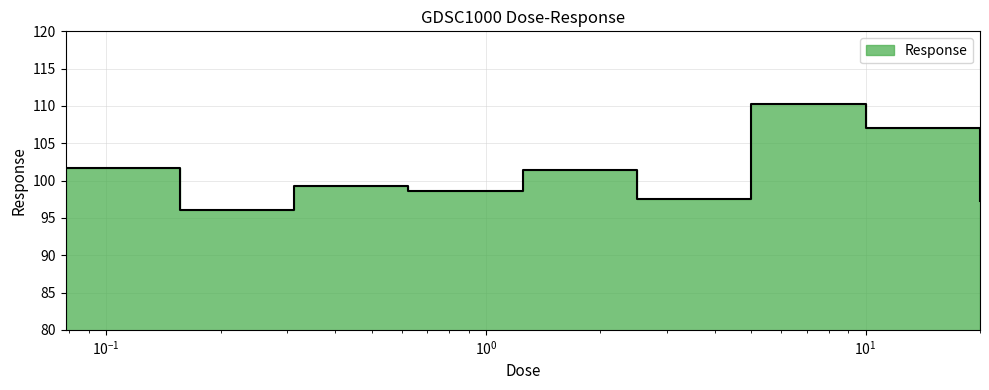

What is the average value?

101.0